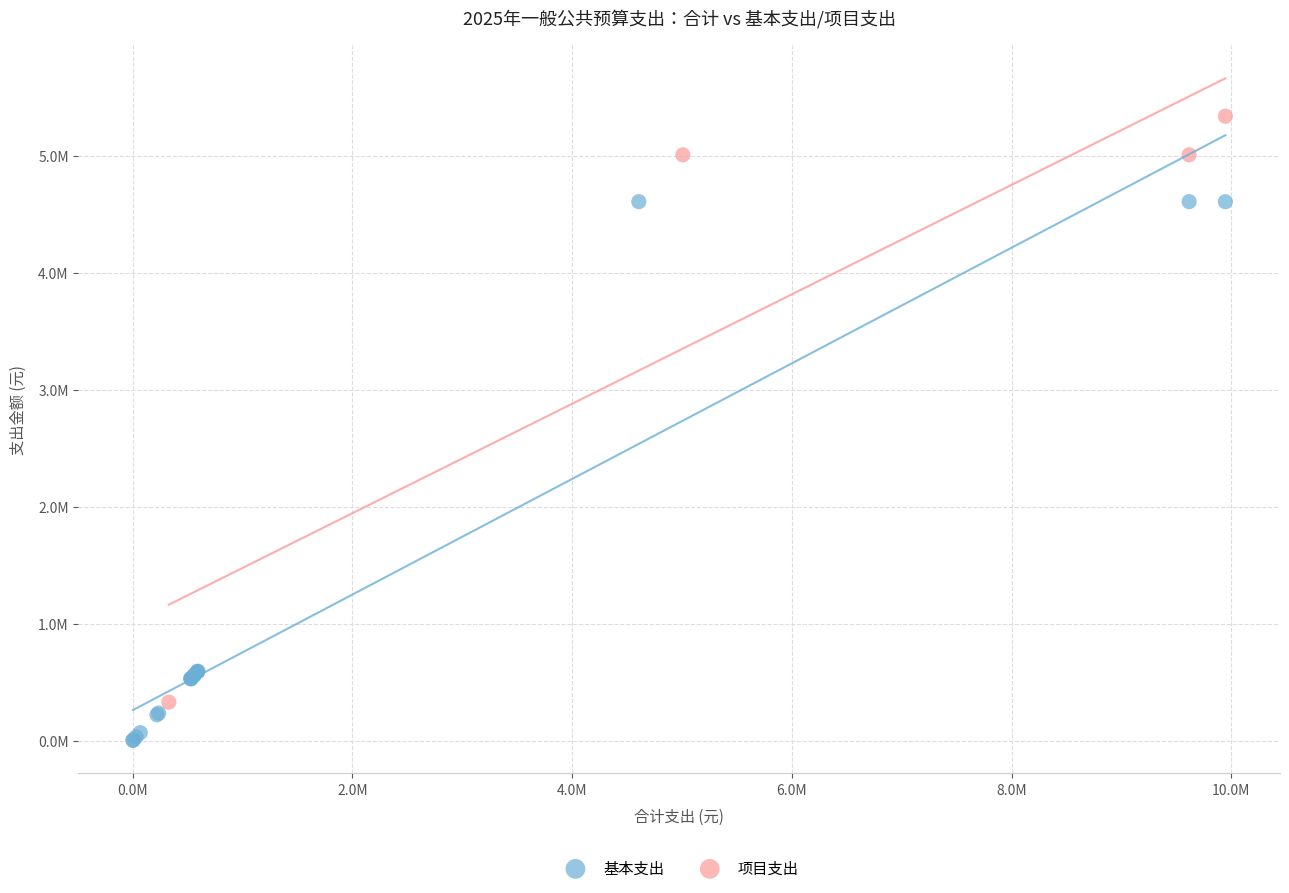

Which series has the largest Y range (max minus min)?

项目支出